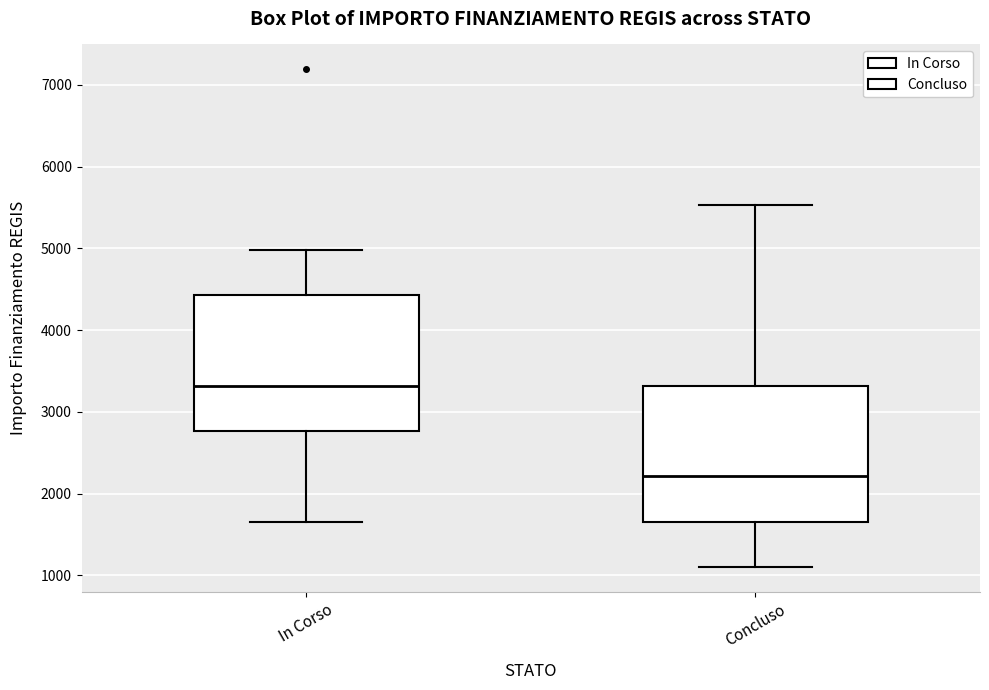

Which box has the lowest median line?

Concluso